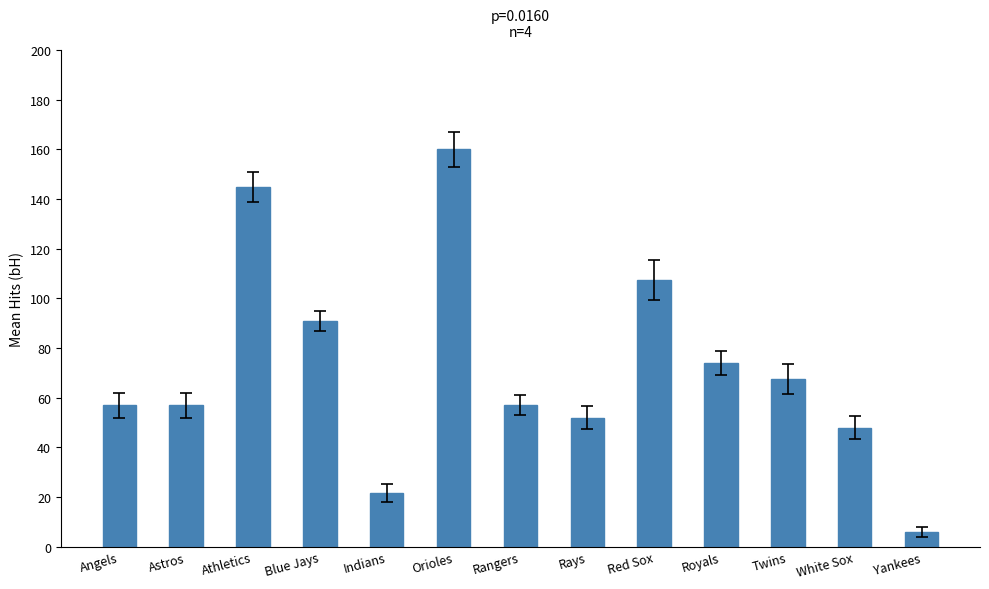

What value does the data have at Rays?

52.0